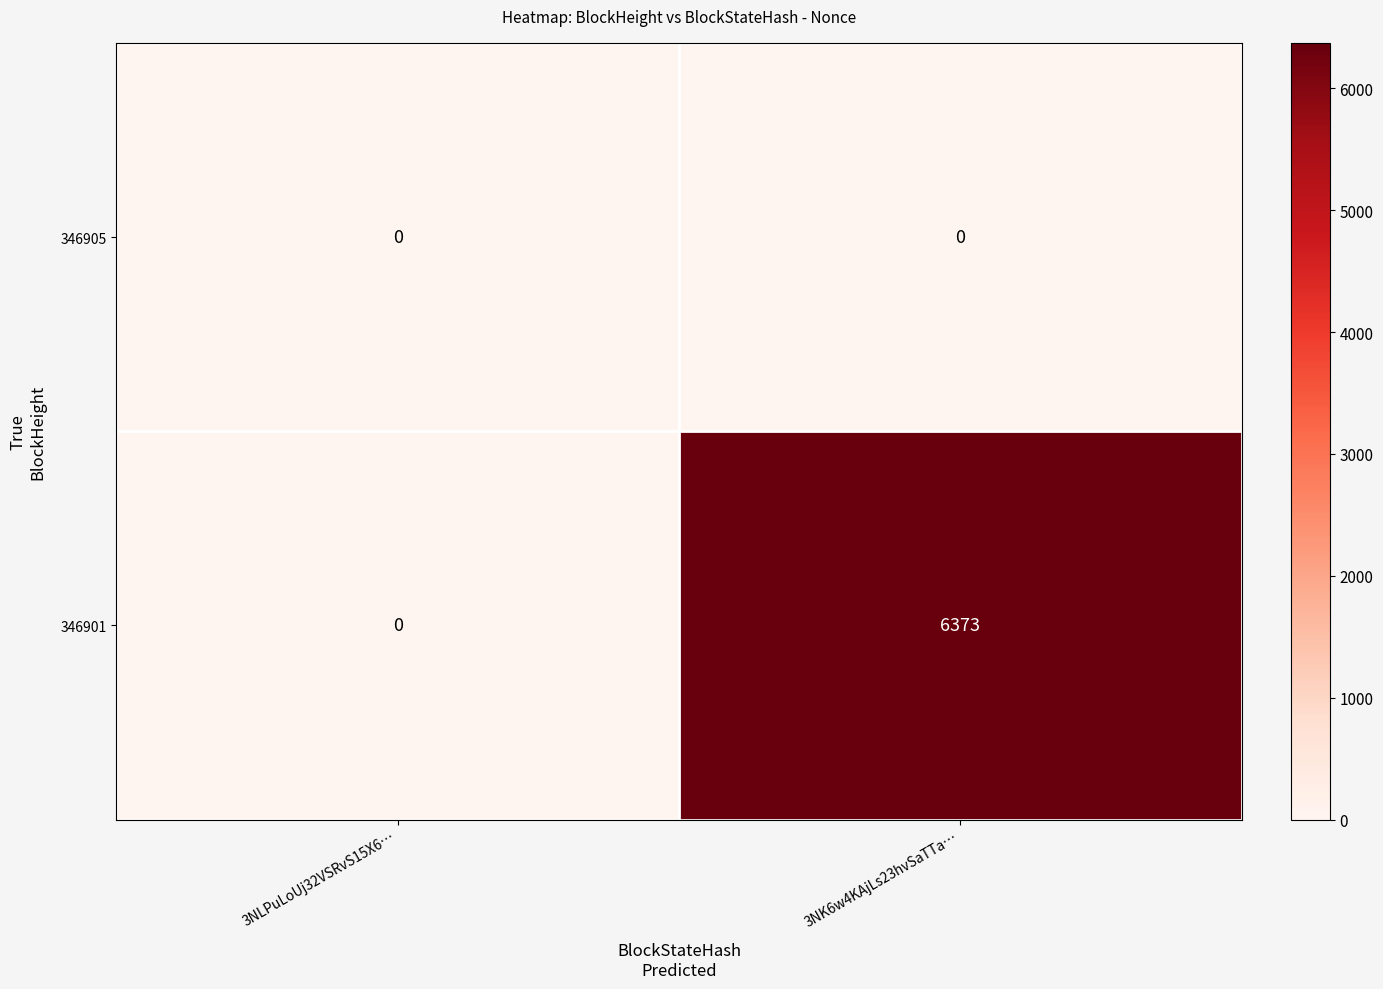

At which label does 346901 reach its minimum?

3NLPuLoUj32VSRvS15X6…